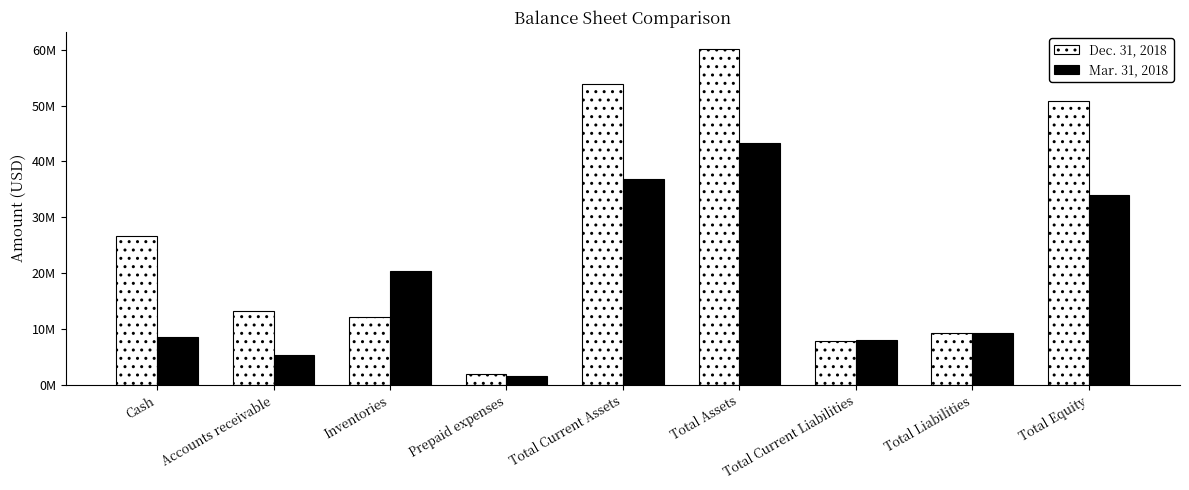

The value of Dec. 31, 2018 at Total Liabilities is 15899270. True or false?

False